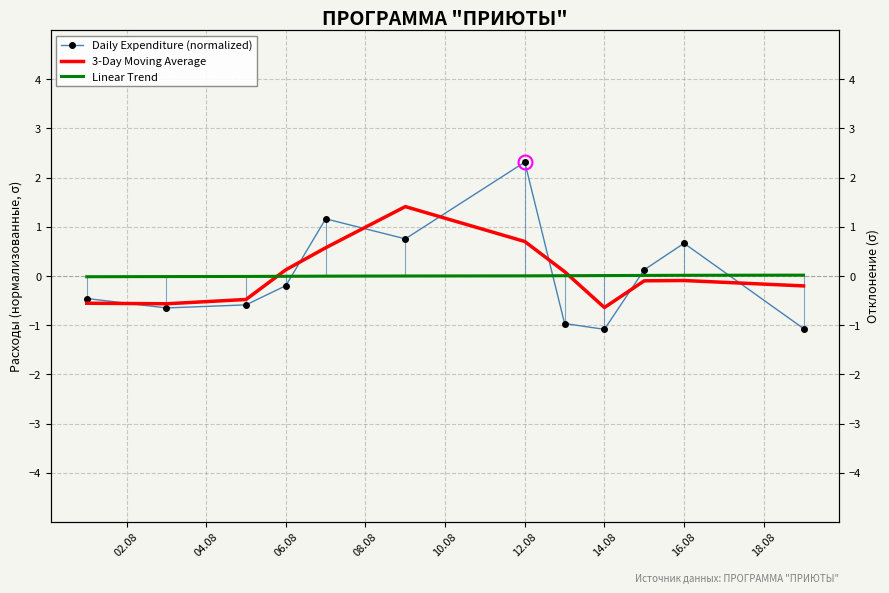

What is the spread (max minus min) of values at 06.08?

0.3